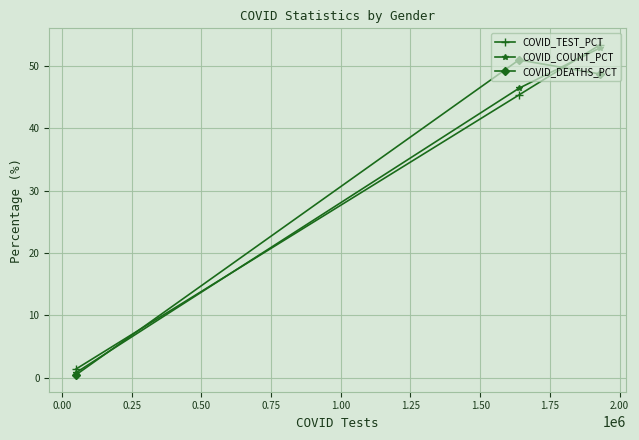

What is the maximum value shown in the chart?

53.3